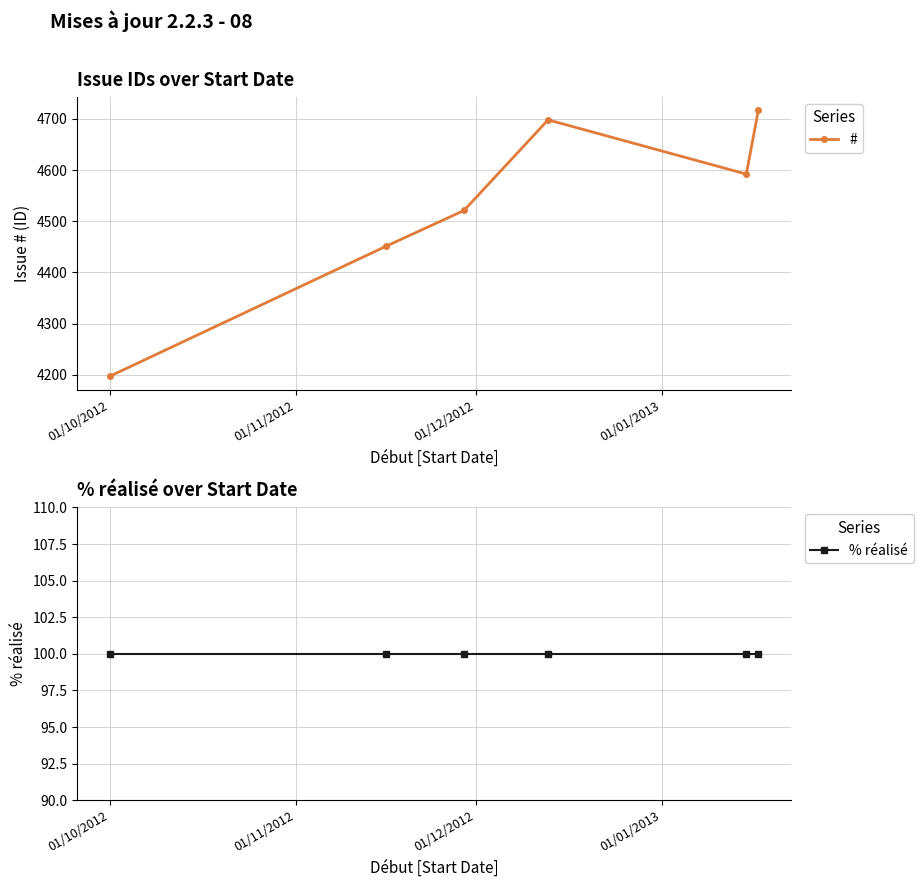

Rank the series by their maximum value, from highest to lowest.

#, % réalisé